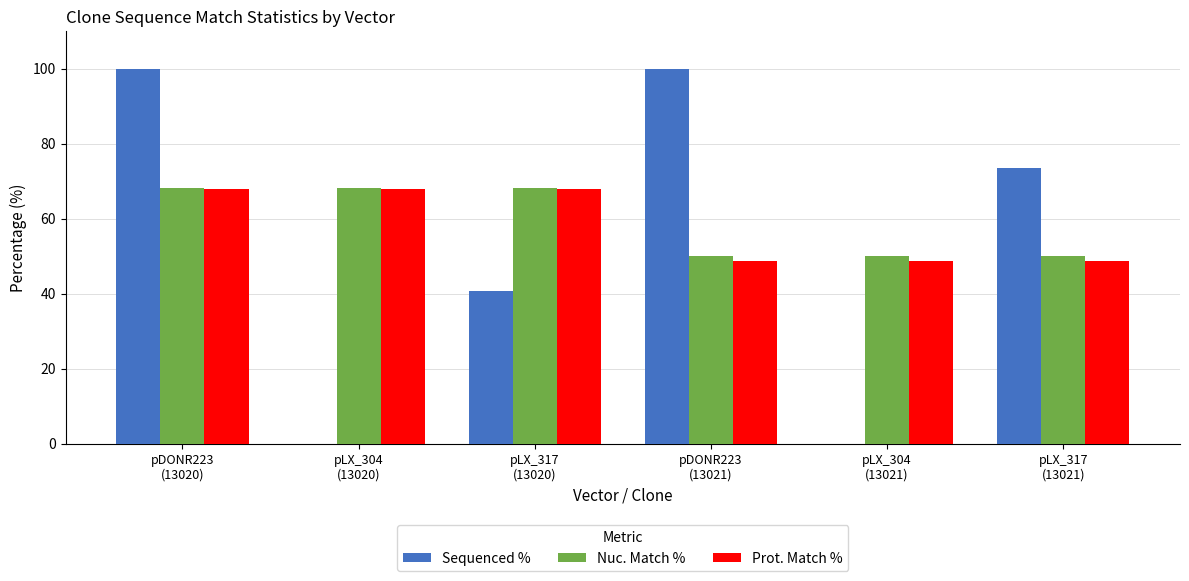

The value of Nuc. Match % at pLX_317
(13020) is 68.3. True or false?

True